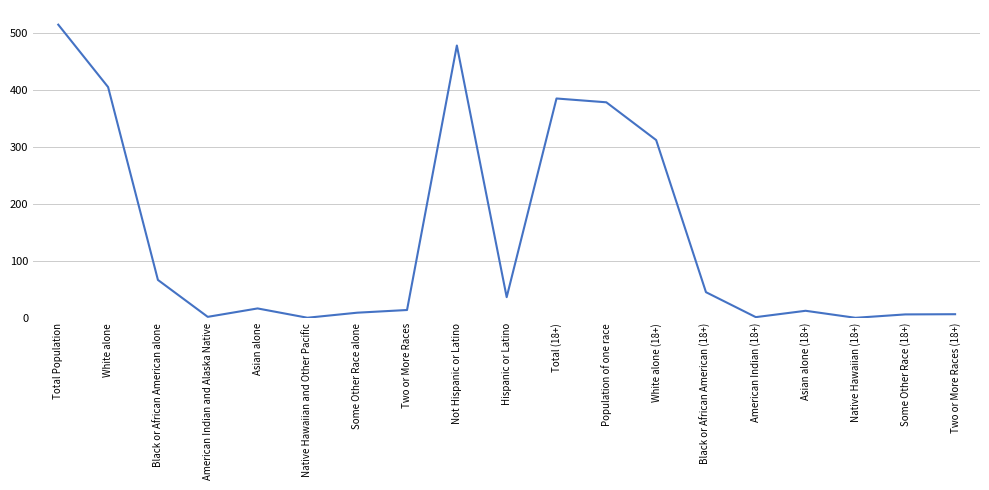

Does the chart have visible grid lines?

Yes